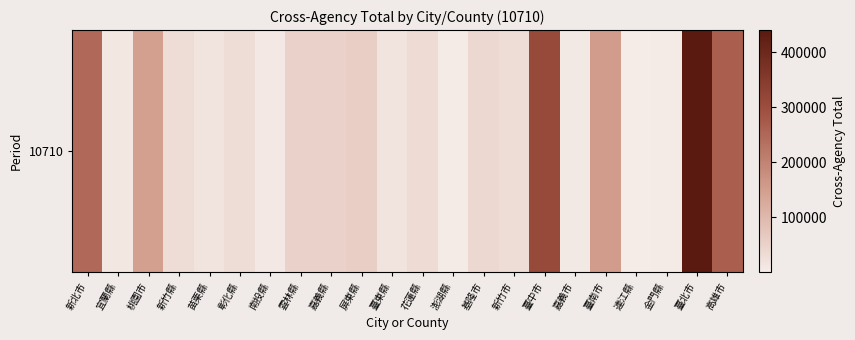

Rank the categories by value from highest to lowest.

臺北市, 臺中市, 高雄市, 新北市, 臺南市, 桃園市, 屏東縣, 嘉義縣, 雲林縣, 基隆市, 花蓮縣, 彰化縣, 新竹市, 新竹縣, 苗栗縣, 臺東縣, 宜蘭縣, 南投縣, 嘉義市, 金門縣, 澎湖縣, 連江縣